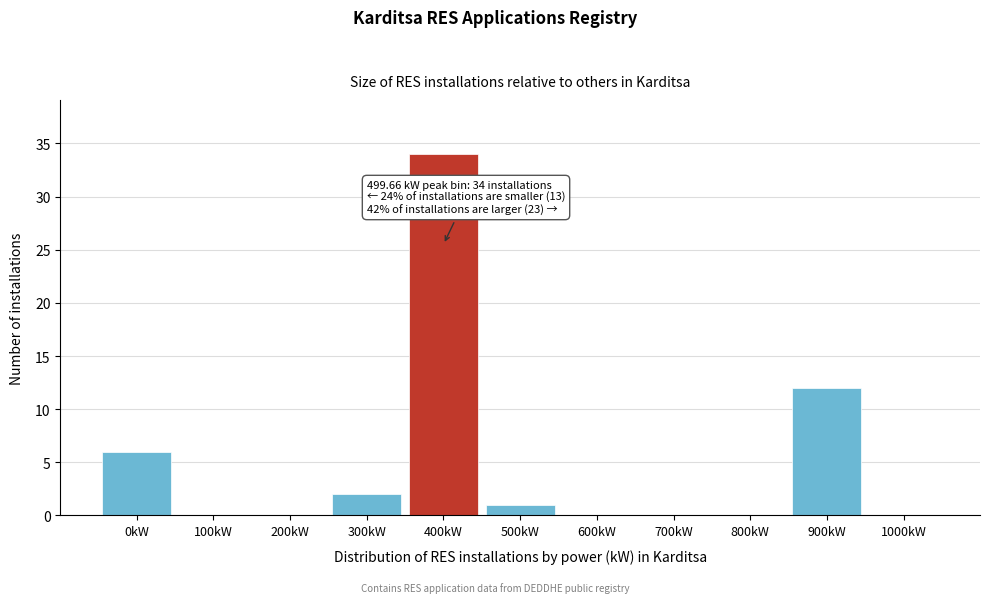

Reading right to left, list all the values displayed in this chart.

1000kW=0	900kW=12	800kW=0	700kW=0	600kW=0	500kW=1	400kW=34	300kW=2	200kW=0	100kW=0	0kW=6